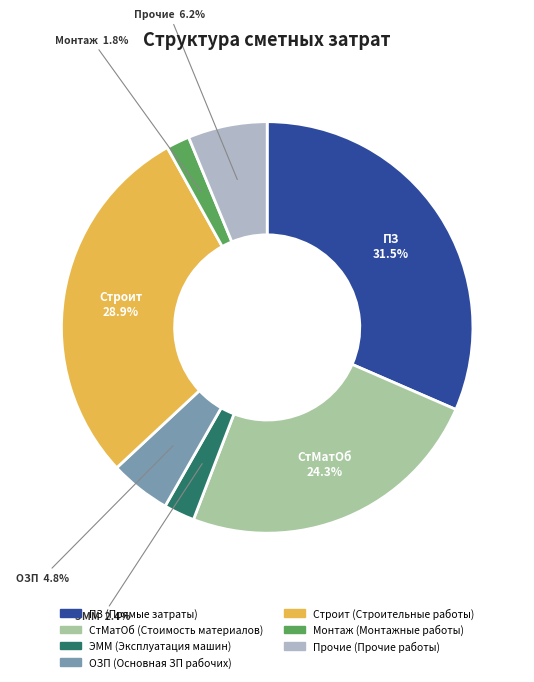

How many slices are in this pie chart?

7